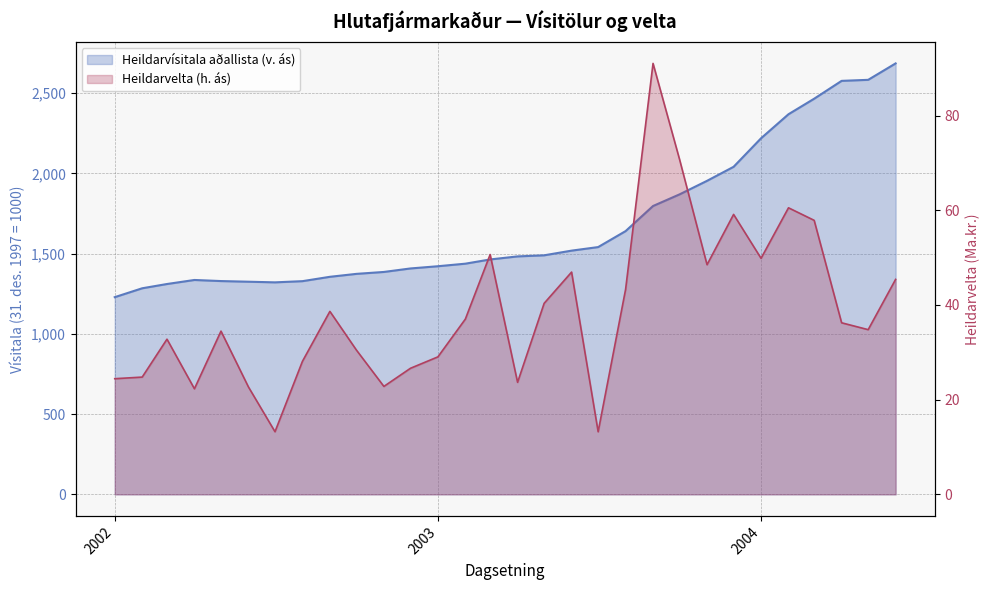

True or false: Heildarvísitala aðallista (v. ás) and Heildarvelta (h. ás) cross at least once.

False